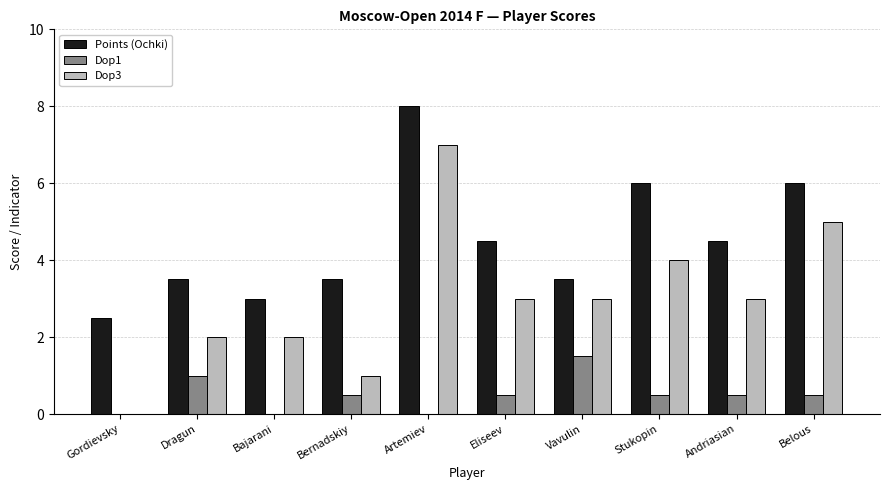

How many categories are shown in the chart?

10